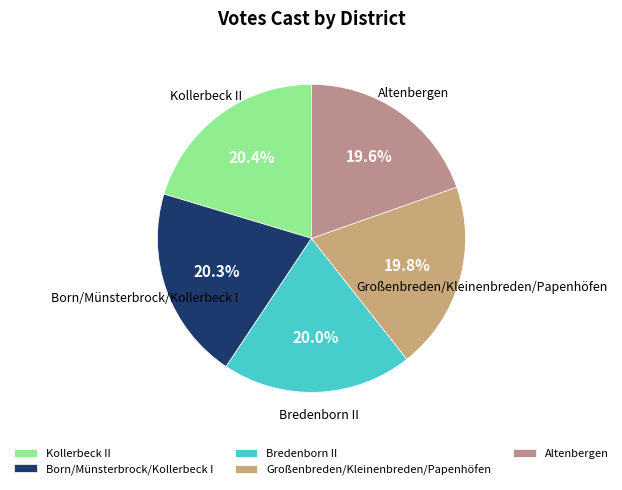

Is the sum of Großenbreden/Kleinenbreden/Papenhöfen and Bredenborn II greater than half?

No